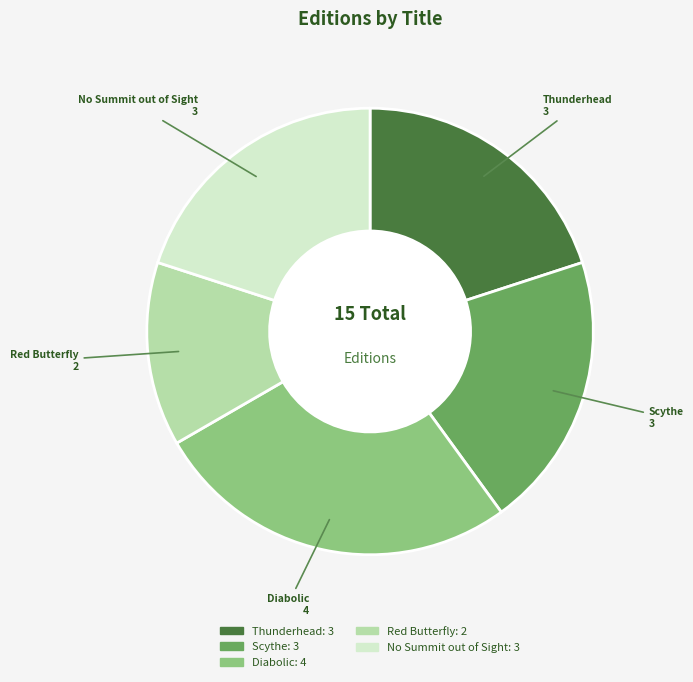

True or false: Scythe accounts for 26% of the total.

False